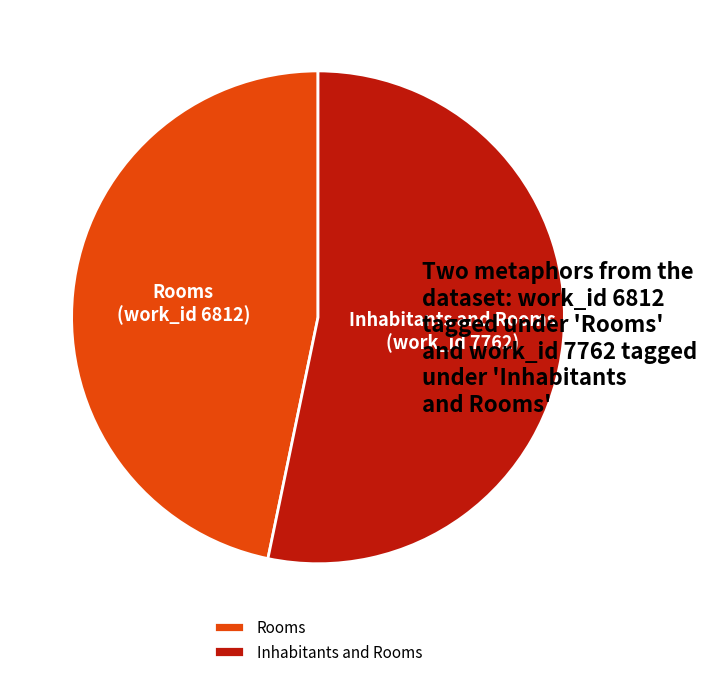

Which has a higher value, Rooms or Inhabitants and Rooms?

Inhabitants and Rooms